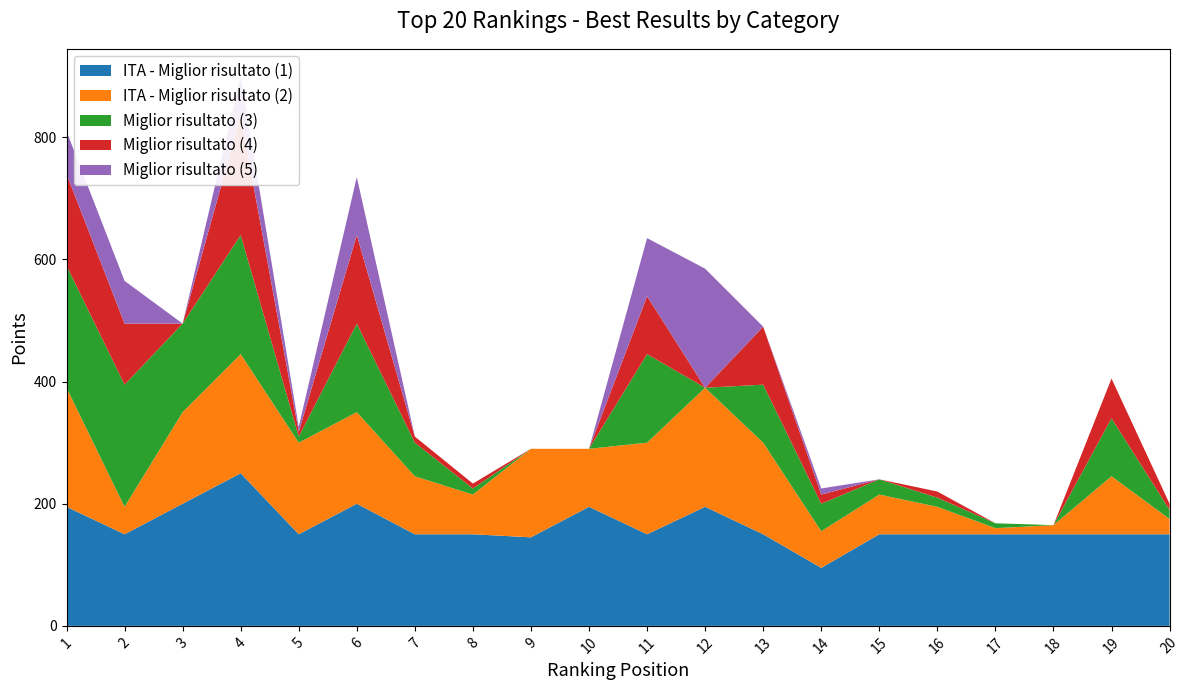

Reading right to left, list all the values displayed in this chart.

ITA - Miglior risultato (1): 20=150	19=150	18=150	17=150	16=150	15=150	14=95	13=150	12=195	11=150	10=195	9=145	8=150	7=150	6=200	5=150	4=250	3=200	2=150	1=195
ITA - Miglior risultato (2): 20=25	19=95	18=15	17=10	16=45	15=65	14=60	13=150	12=195	11=150	10=95	9=145	8=65	7=95	6=150	5=150	4=195	3=150	2=45	1=195
Miglior risultato (3): 20=15	19=95	18=0	17=8	16=15	15=25	14=45	13=95	12=0	11=145	10=0	9=0	8=10	7=55	6=145	5=10	4=195	3=145	2=200	1=200
Miglior risultato (4): 20=10	19=65	18=0	17=0	16=10	15=0	14=15	13=95	12=0	11=95	10=0	9=0	8=8	7=10	6=145	5=8	4=195	3=0	2=100	1=150
Miglior risultato (5): 20=0	19=0	18=0	17=0	16=0	15=0	14=10	13=0	12=195	11=95	10=0	9=0	8=0	7=0	6=95	5=8	4=65	3=0	2=70	1=70